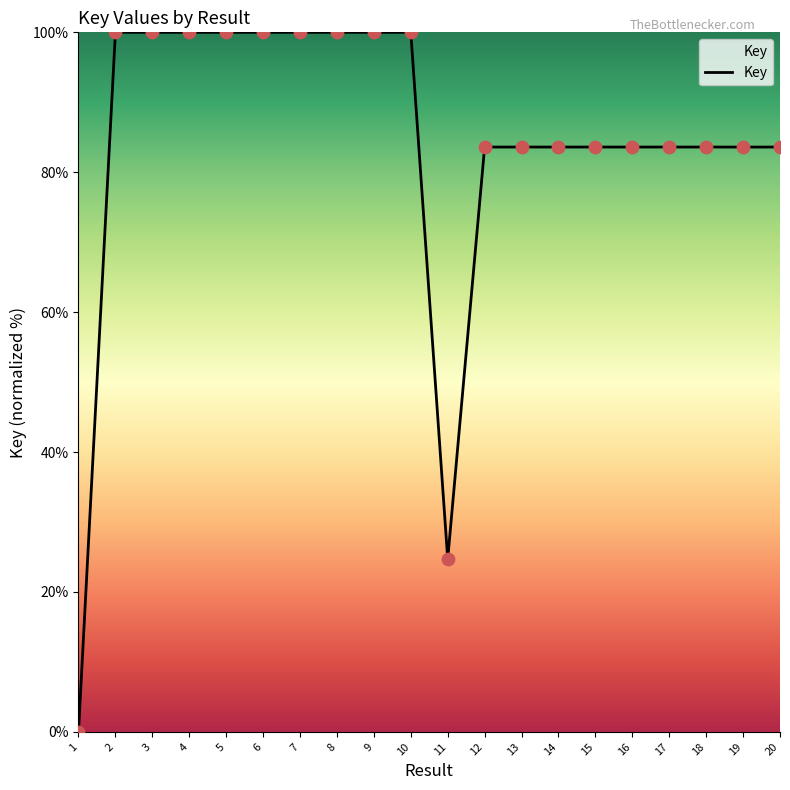

What is the change in value from 1 to 15?

+83.6